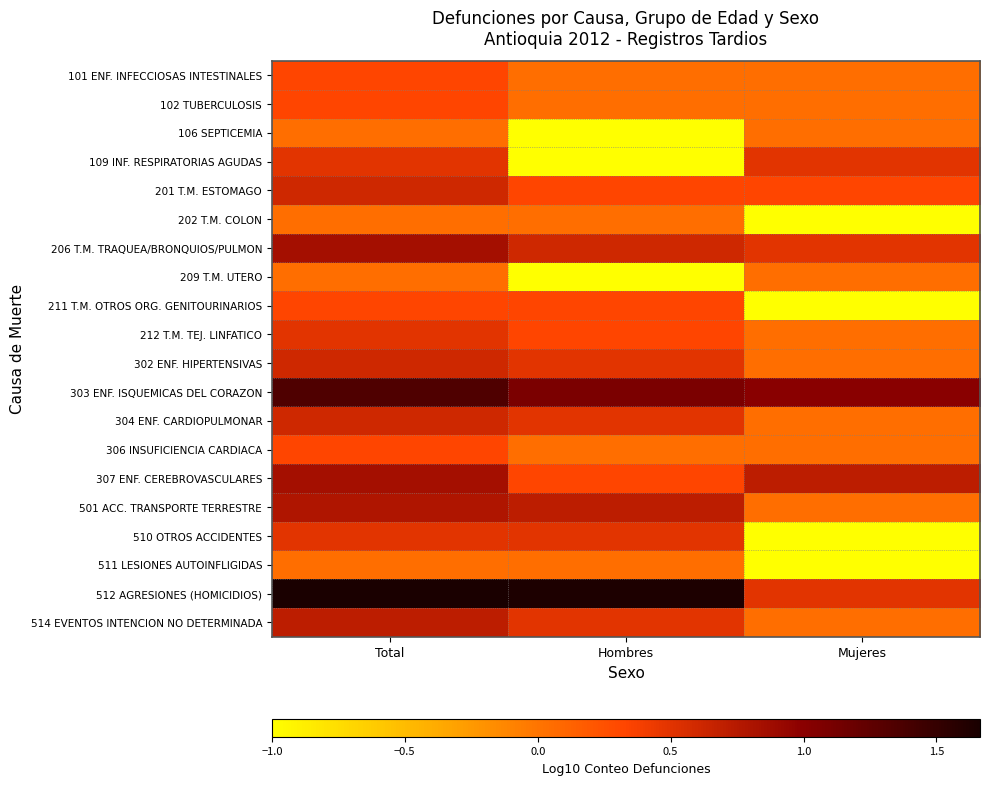

At Hombres, list the series in order from smallest to largest.

106 SEPTICEMIA, 109 INF. RESPIRATORIAS AGUDAS, 209 T.M. UTERO, 101 ENF. INFECCIOSAS INTESTINALES, 102 TUBERCULOSIS, 202 T.M. COLON, 306 INSUFICIENCIA CARDIACA, 511 LESIONES AUTOINFLIGIDAS, 201 T.M. ESTOMAGO, 211 T.M. OTROS ORG. GENITOURINARIOS, 212 T.M. TEJ. LINFATICO, 307 ENF. CEREBROVASCULARES, 302 ENF. HIPERTENSIVAS, 304 ENF. CARDIOPULMONAR, 510 OTROS ACCIDENTES, 514 EVENTOS INTENCION NO DETERMINADA, 206 T.M. TRAQUEA/BRONQUIOS/PULMON, 501 ACC. TRANSPORTE TERRESTRE, 303 ENF. ISQUEMICAS DEL CORAZON, 512 AGRESIONES (HOMICIDIOS)